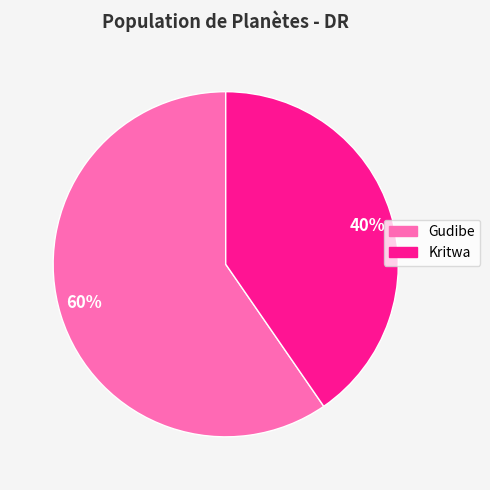

Combined, do 40% and 60% account for over 50%?

Yes